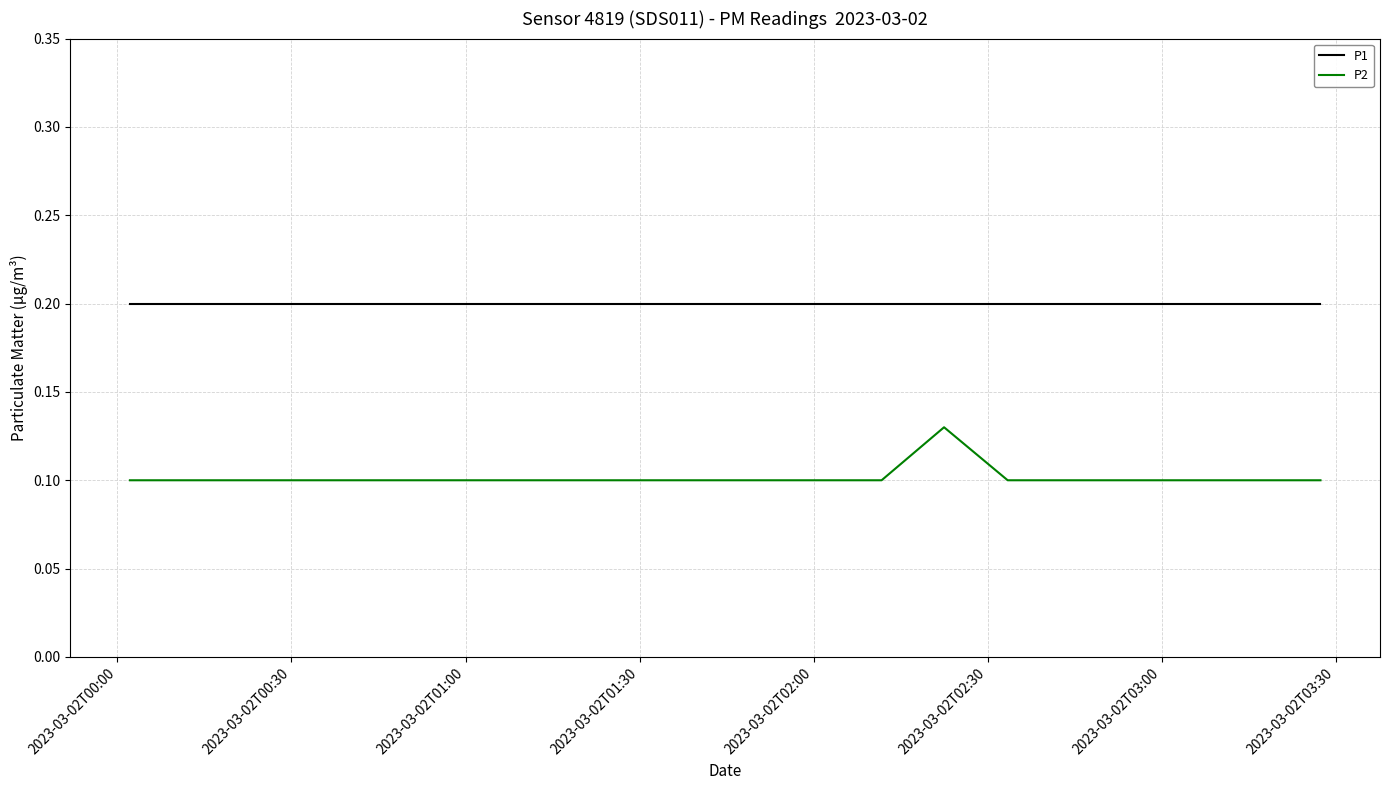

True or false: P2 and P1 cross at least once.

False